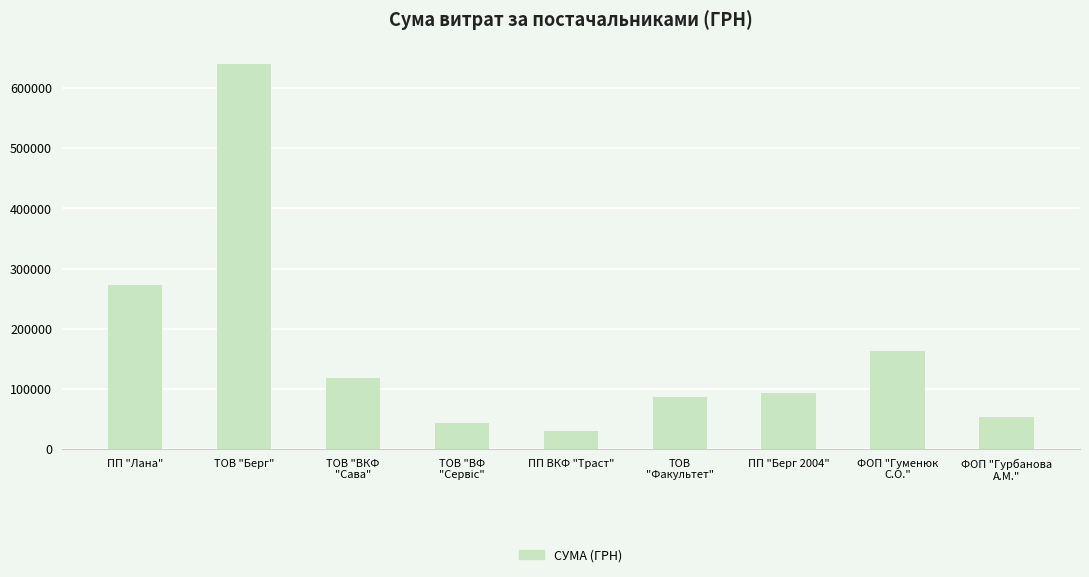

What is the minimum value shown in the chart?

30079.7